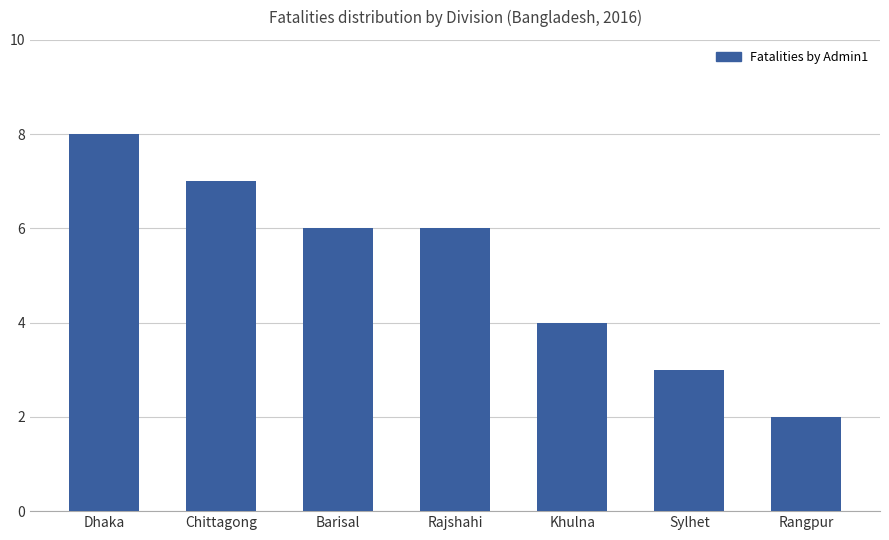

Reading right to left, what are all the values shown in this chart?

Rangpur=2	Sylhet=3	Khulna=4	Rajshahi=6	Barisal=6	Chittagong=7	Dhaka=8